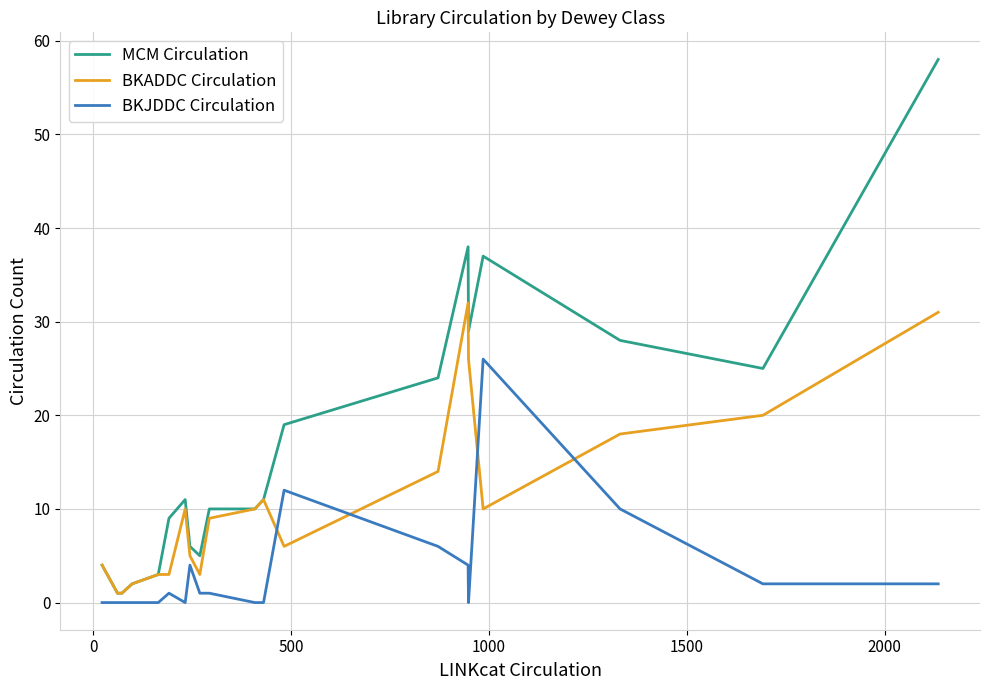

Reading left to right, extract all data points from this chart.

MCM Circulation: 4	1	1	2	3	9	11	6	5	10	10	11	19	24	38	29	37	28	25	58
BKADDC Circulation: 4	1	1	2	3	3	10	5	3	9	10	11	6	14	32	26	10	18	20	31
BKJDDC Circulation: 0	0	0	0	0	1	0	4	1	1	0	0	12	6	4	0	26	10	2	2